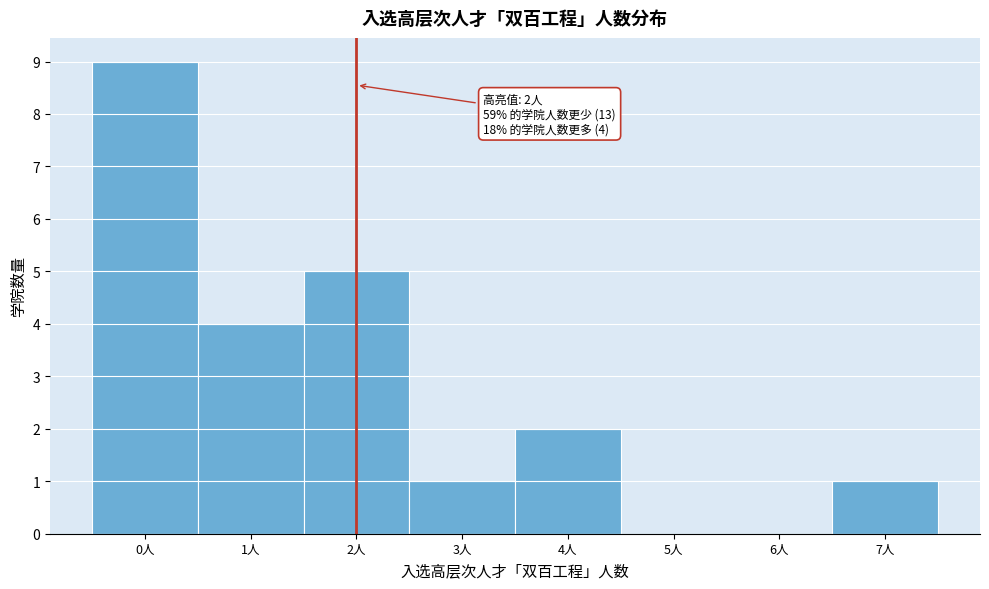

Over which range of the x-axis is the bar tallest?

-0.5 to 0.5